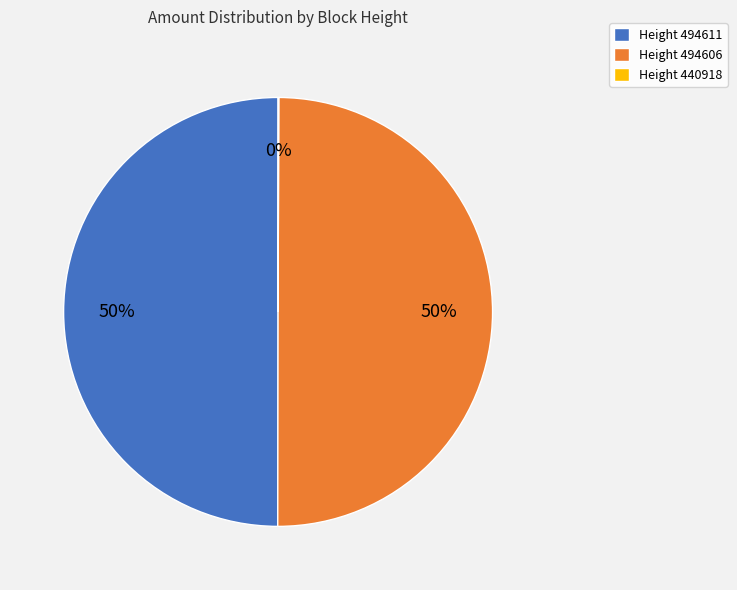

What is the ratio of the value at Height 494606 to the value at Height 494611?

1.0